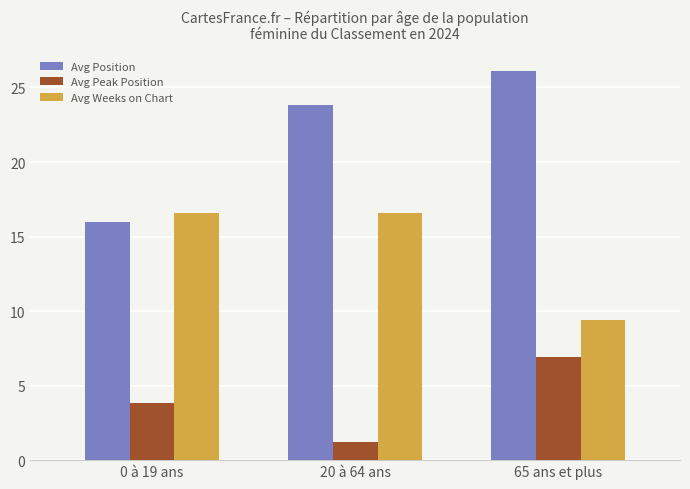

What is the sum of the Avg Weeks on Chart values at 65 ans et plus and 20 à 64 ans?

26.0